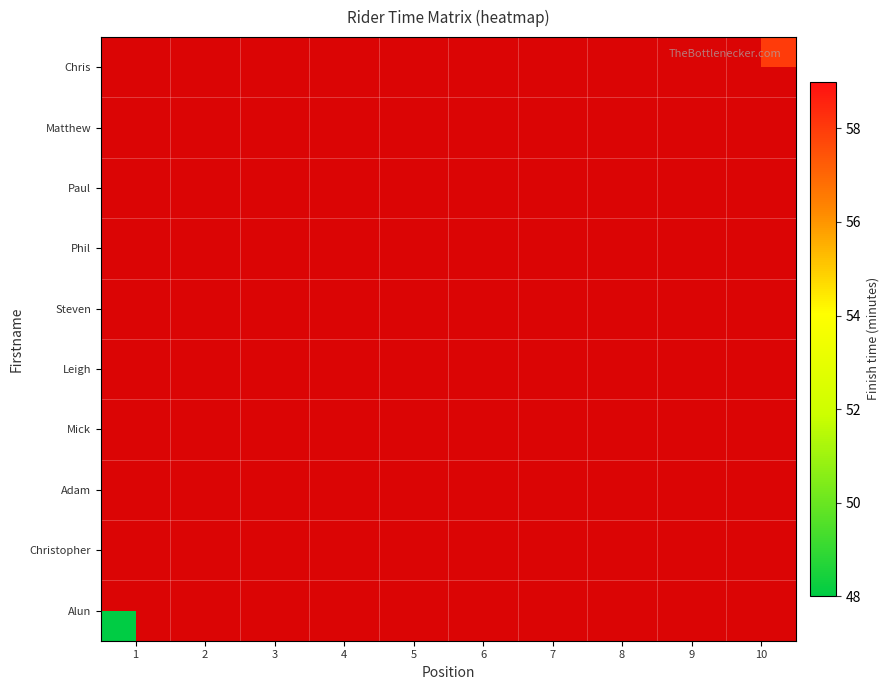

Count the number of data series in this chart.

10